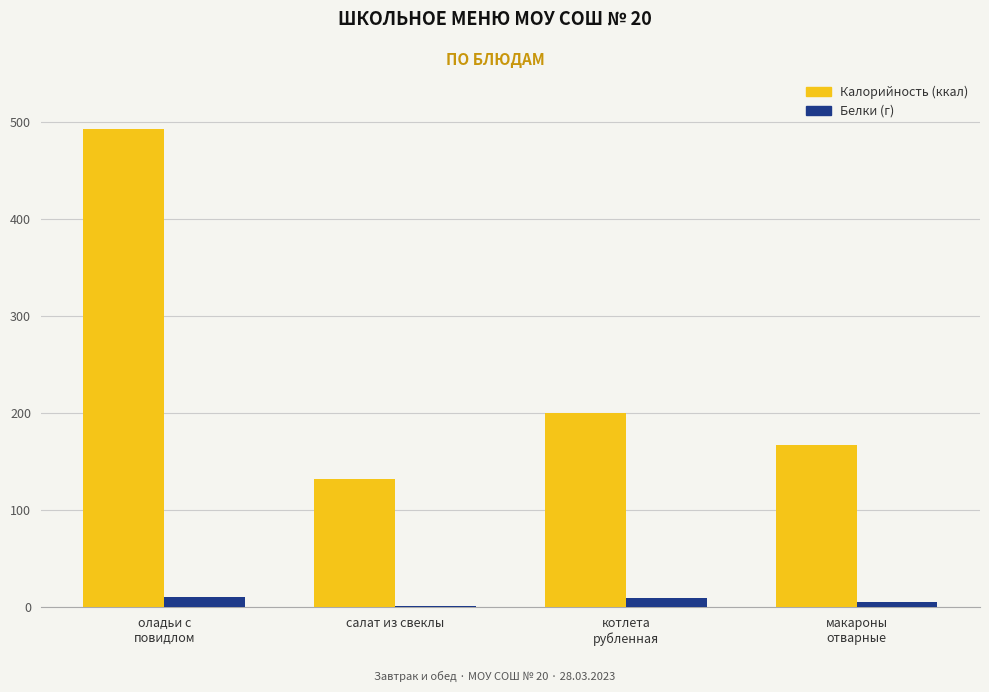

How many bars are there in total?

8